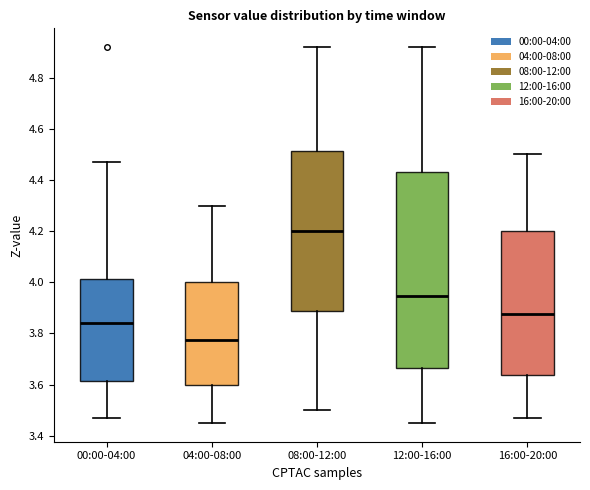

Which box is the tallest, from its lower edge to its upper edge?

12:00-16:00